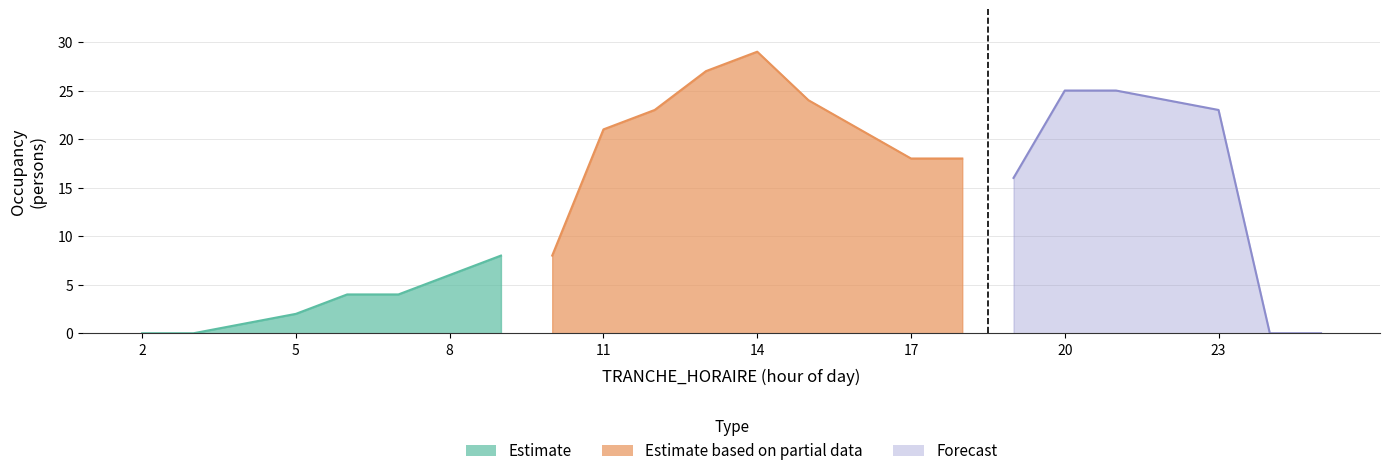

Which label corresponds to the largest value in the chart?

14